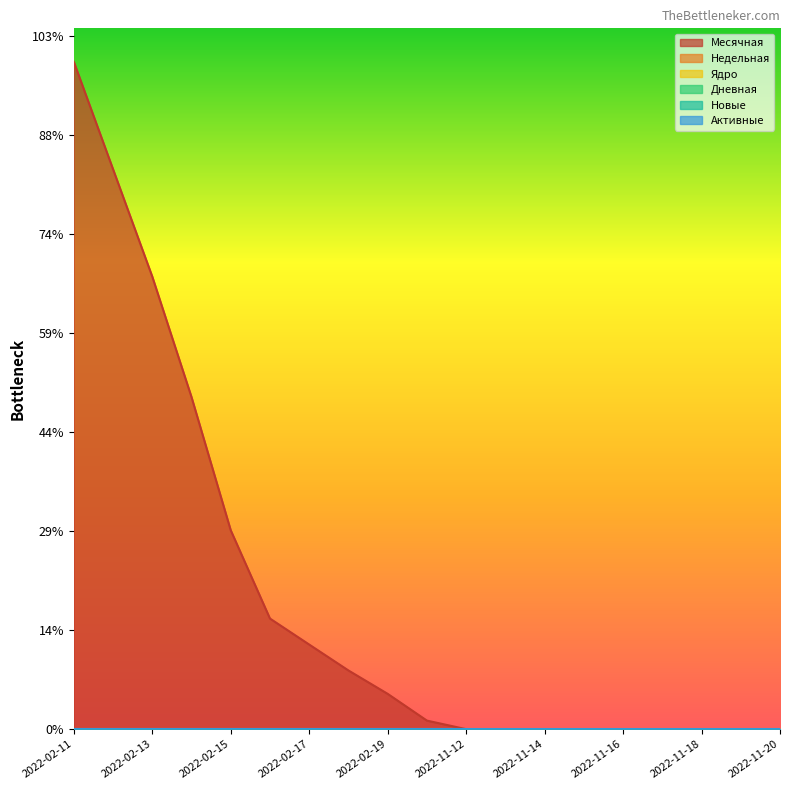

Between 2022-02-11 and 2022-02-15, which series saw the biggest shift?

Месячная